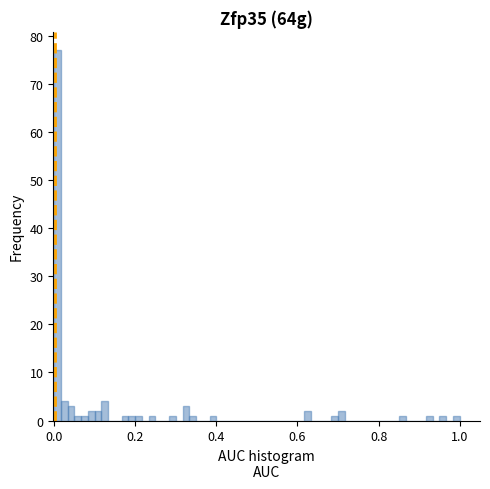

Read against the x-axis, roughly where is the centre of the tallest bar?

0.00